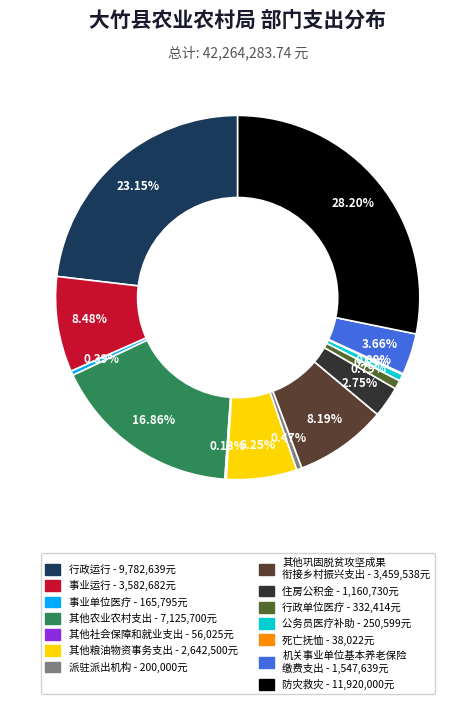

Does any single category account for the majority?

No